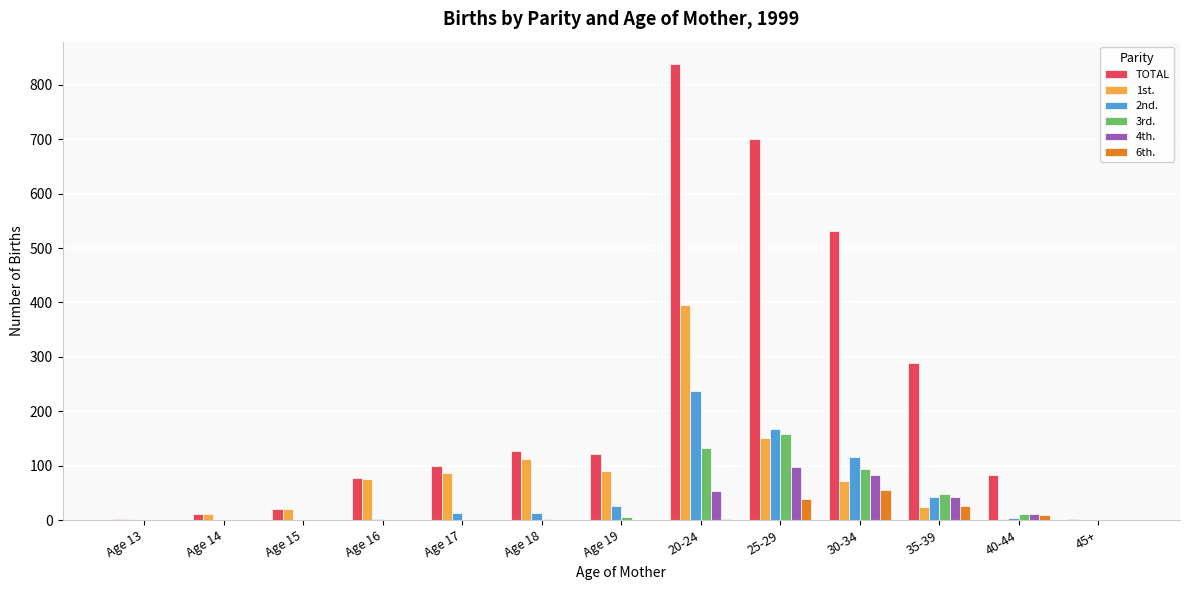

The value of 3rd. at Age 15 is 0. True or false?

True